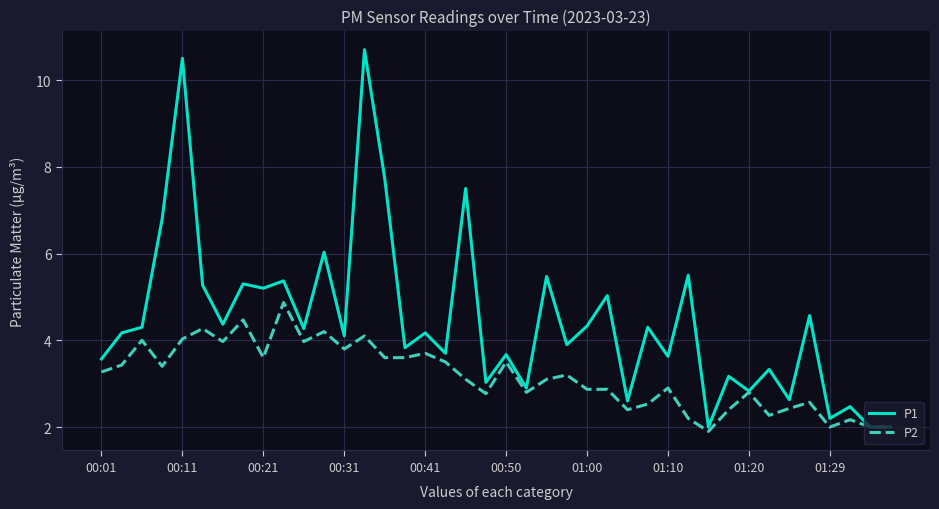

Which series has the widest spread of values?

P1